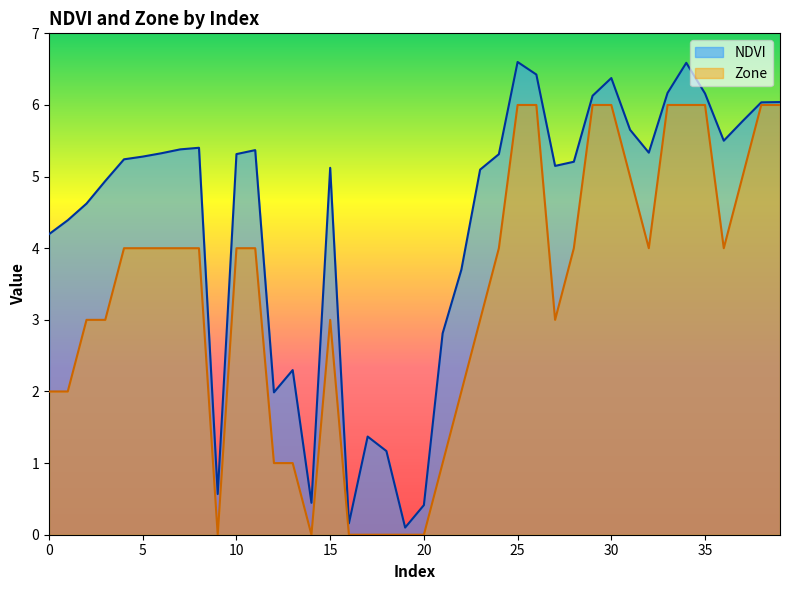

True or false: NDVI has more than 1 interior local peaks.

True